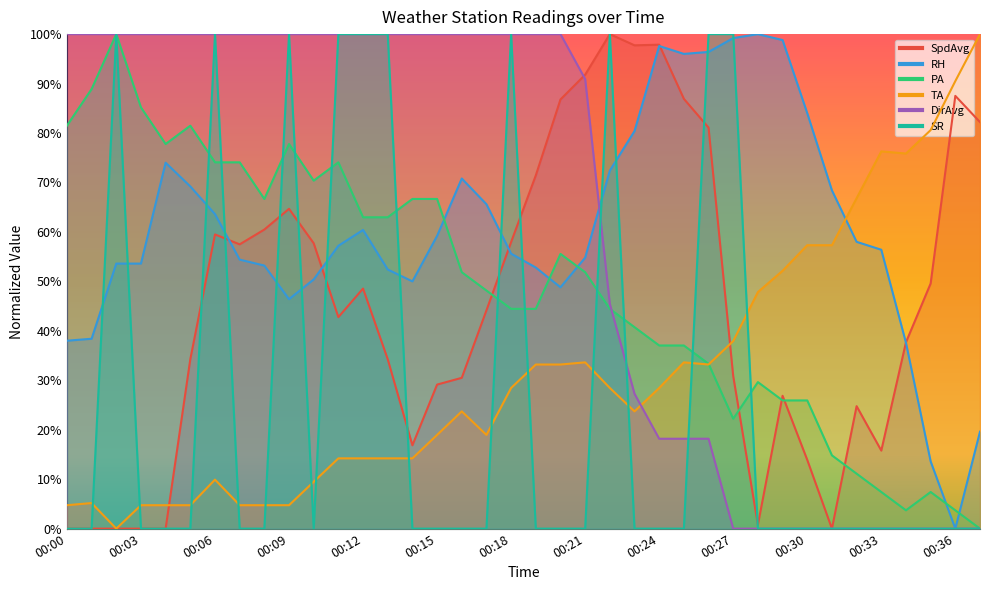

What is the total value across all series at 00:28?

178.2